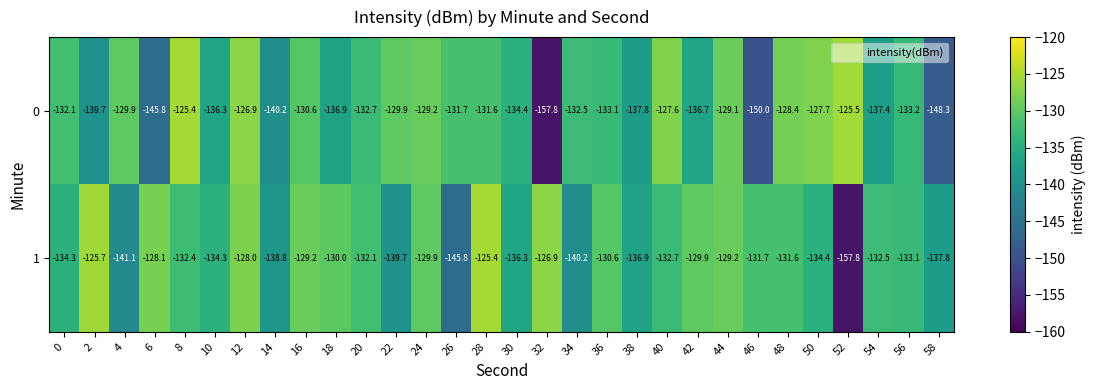

Read the 1 value at 2.

-125.7